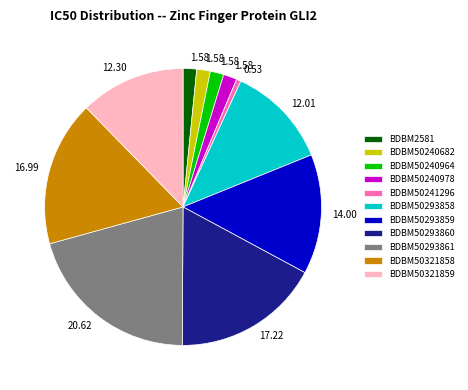

Is it true that BDBM50293859 is 14% of the pie?

True